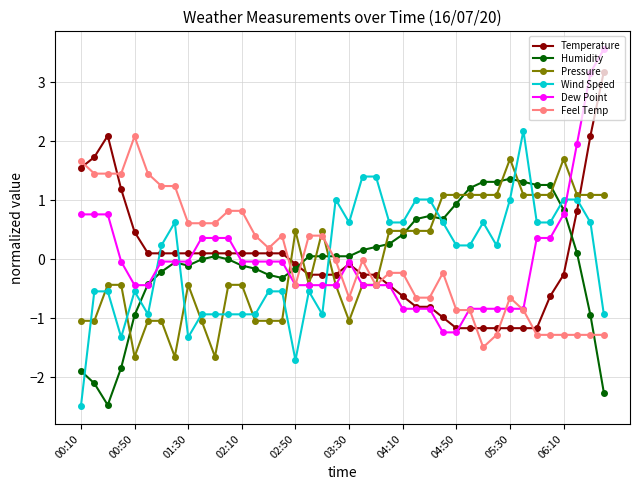

How many intersections are there between Feel Temp and Humidity?

4